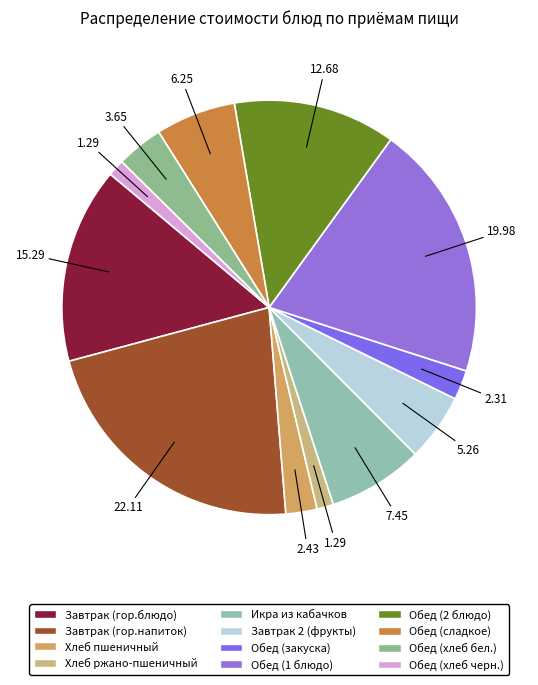

How much of the chart is everything except Хлеб пшеничный?

97.6%